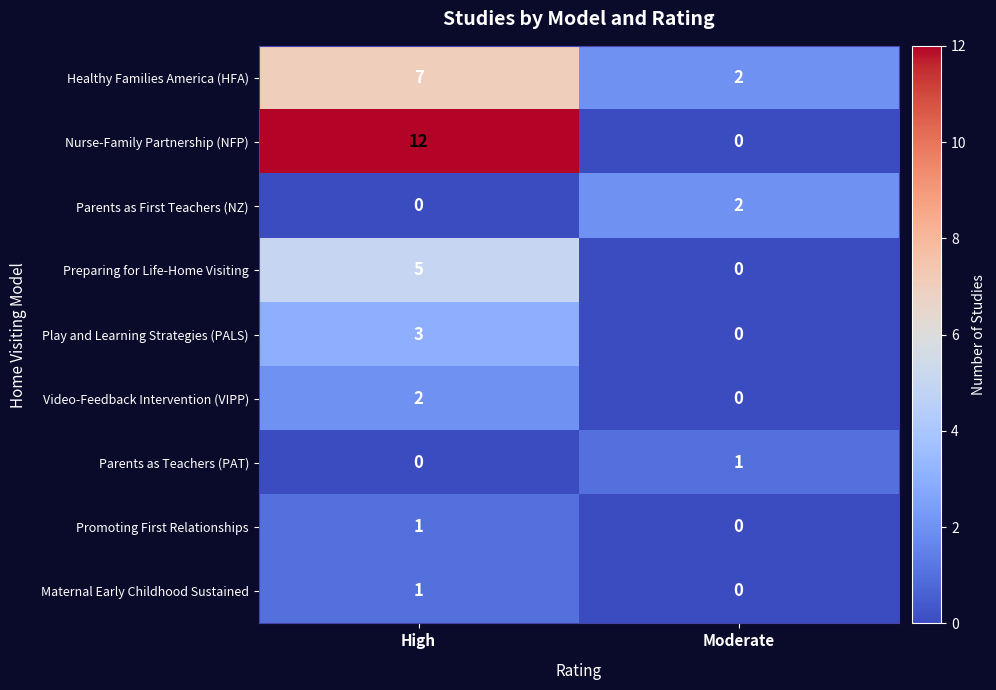

What is the difference between the maximum and minimum values in the Play and Learning Strategies (PALS) series?

3